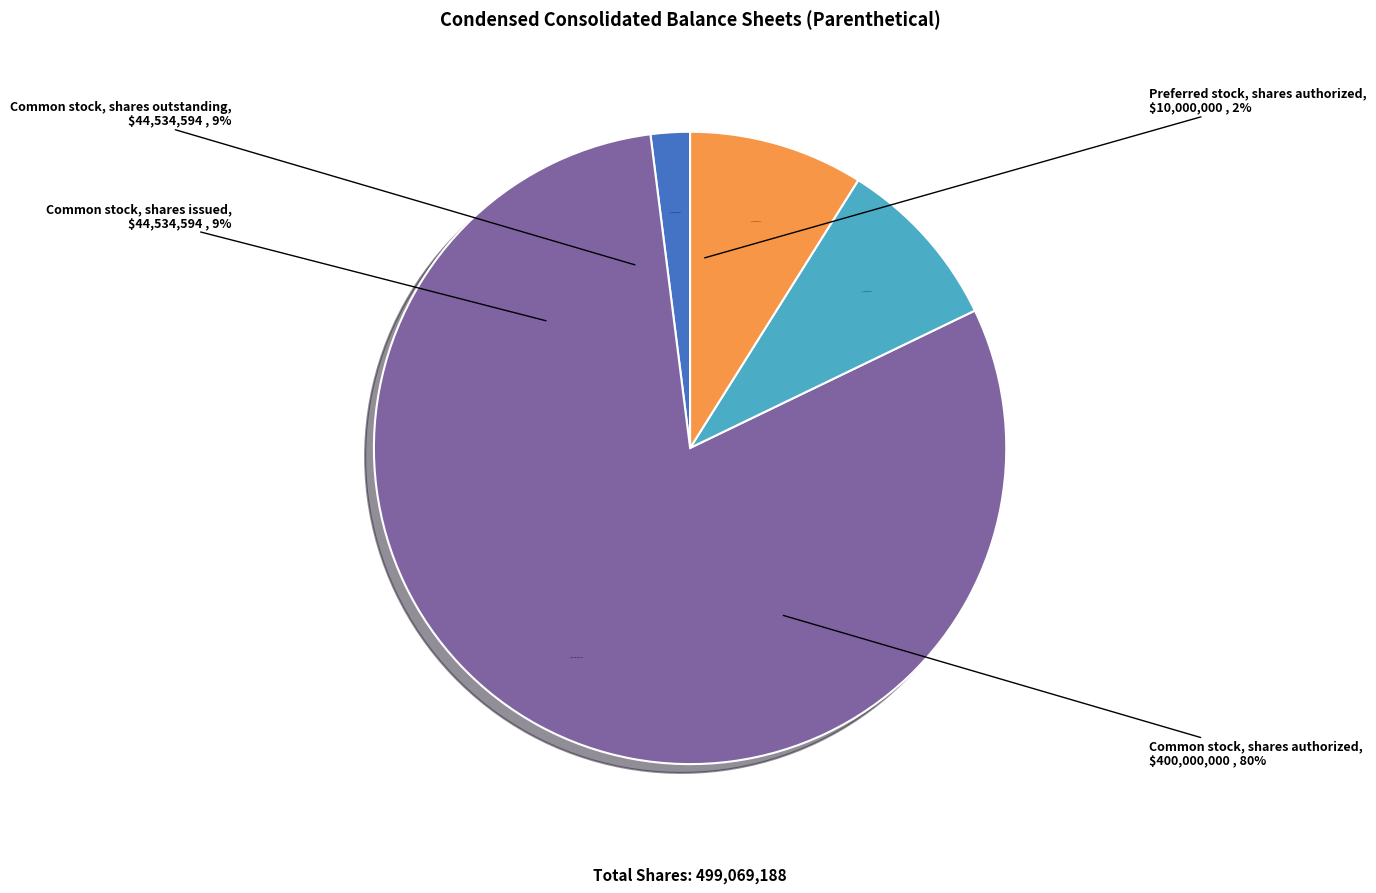

Between Common stock, shares authorized and Preferred stock, shares issued, which is larger?

Common stock, shares authorized